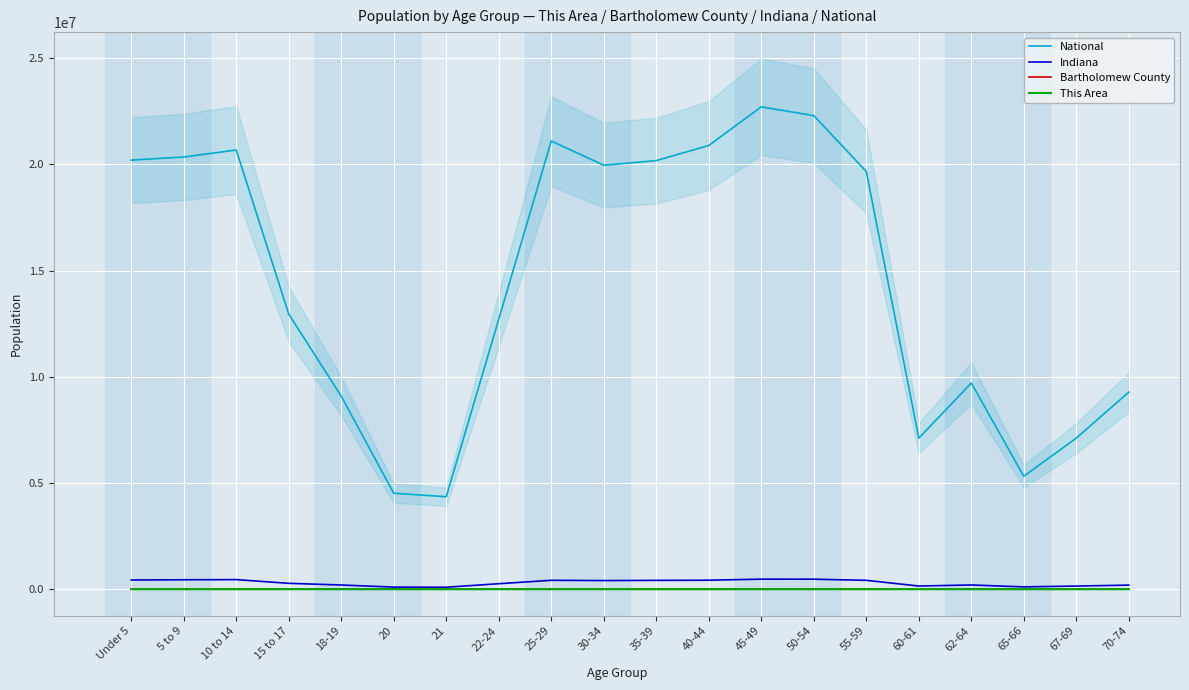

True or false: Indiana and National cross at least once.

False